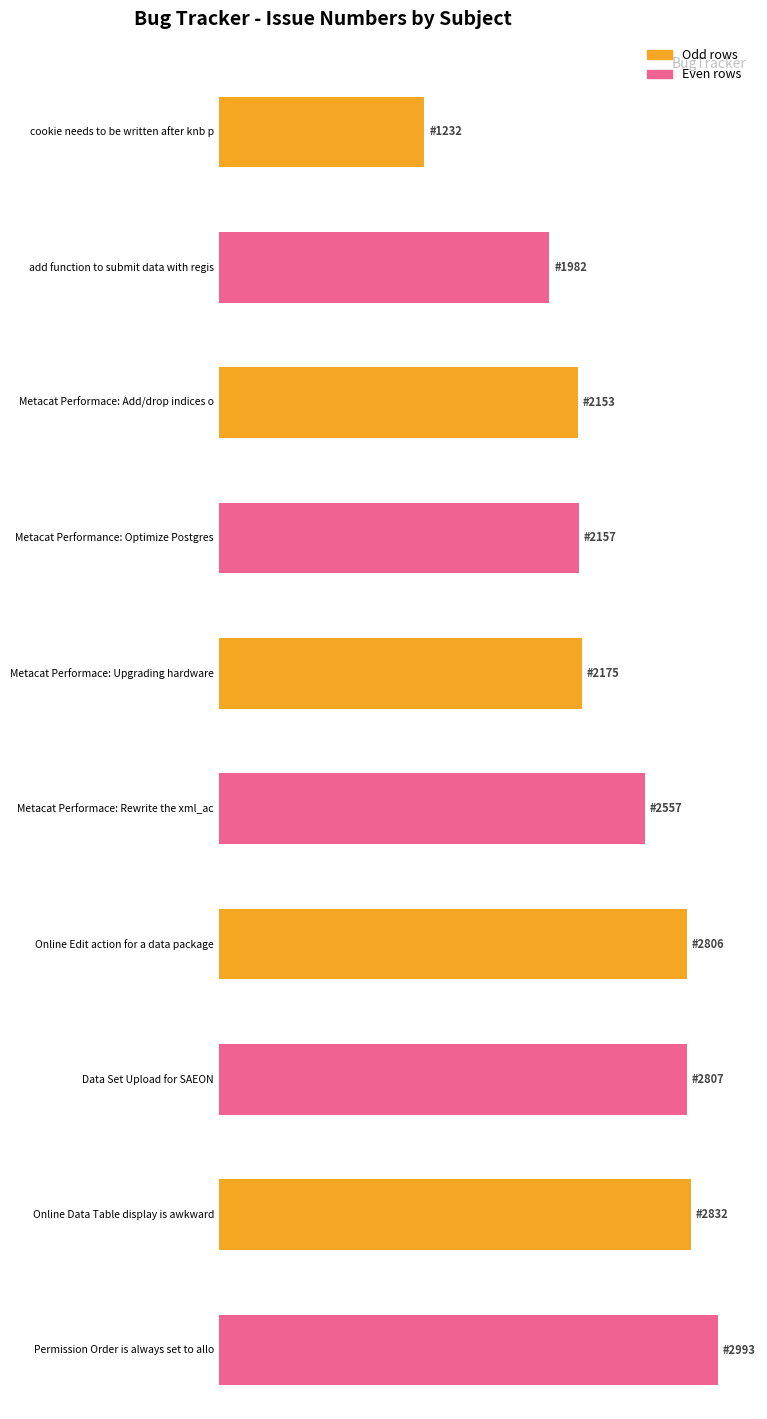

What is the value of the 4th bar from the left?

2157